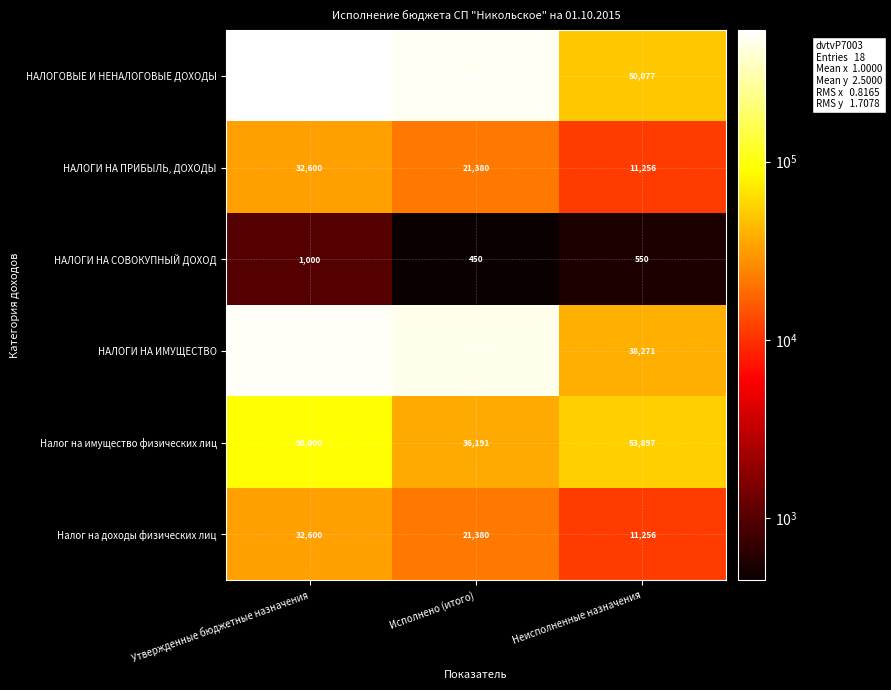

How many НАЛОГОВЫЕ И НЕНАЛОГОВЫЕ ДОХОДЫ values are between 50077 and 545200?

3